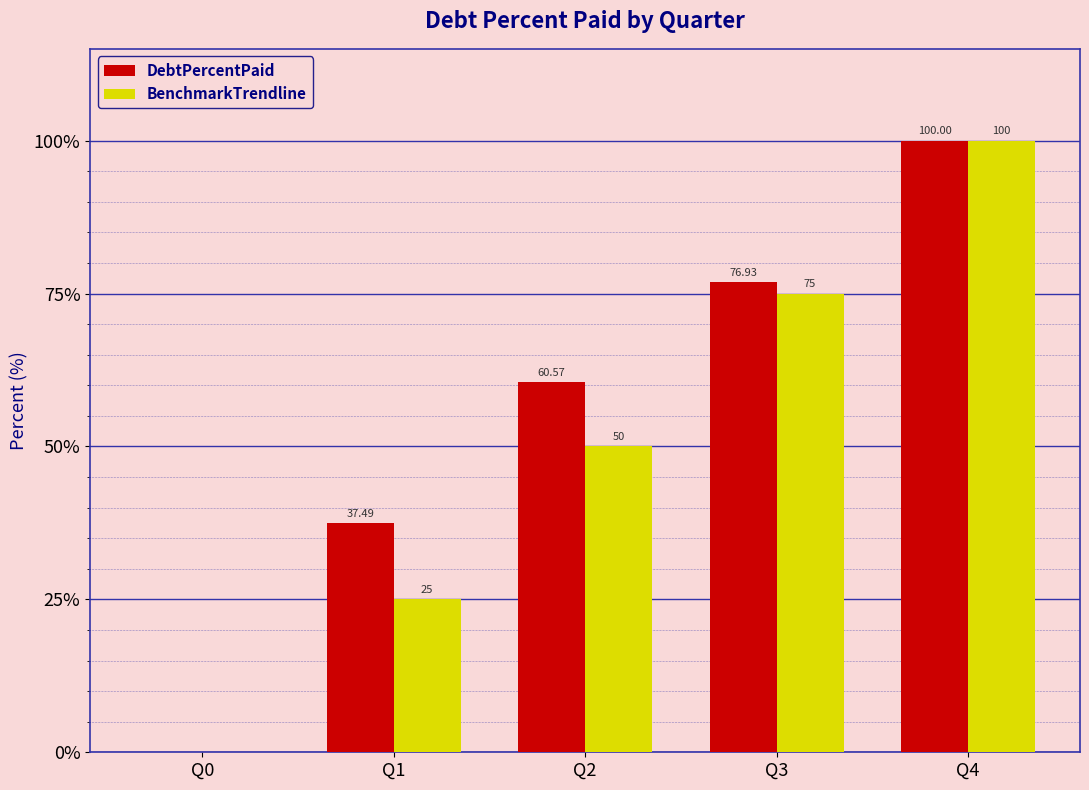

What are all the series names shown in the legend?

DebtPercentPaid, BenchmarkTrendline